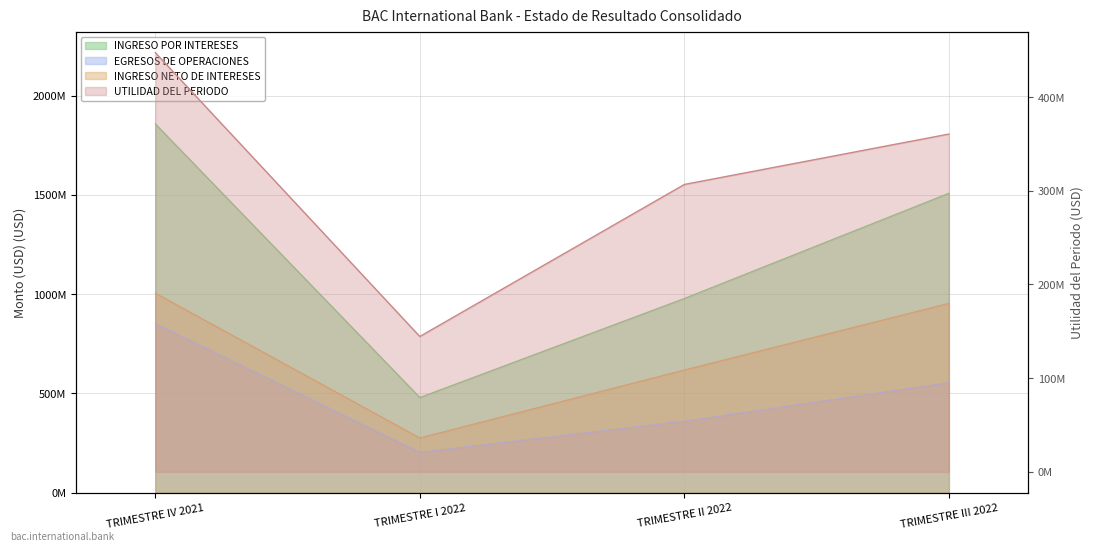

What is the maximum value shown in the chart?

1857566143.4